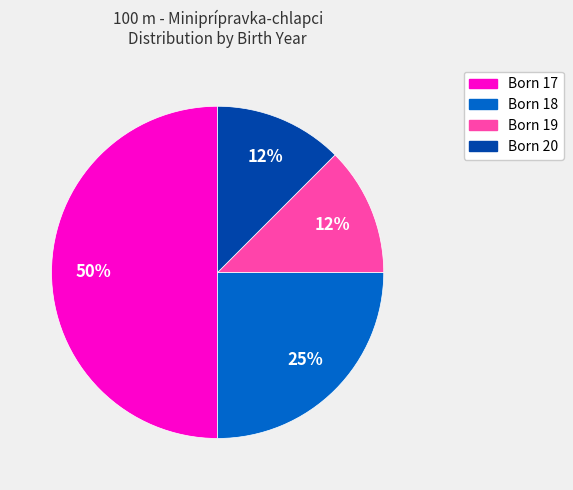

To the nearest percent, what is the average slice percentage?

25%